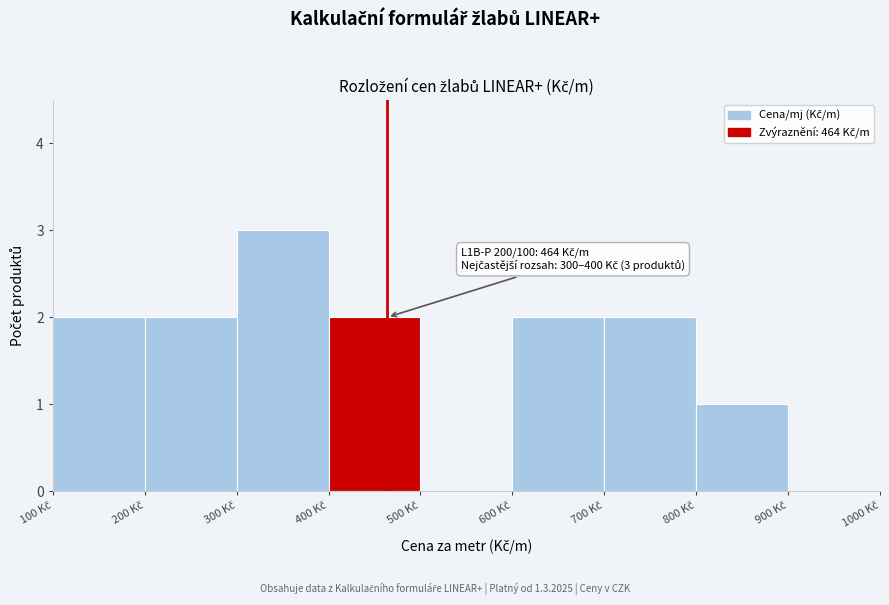

Over which range of the x-axis is the bar tallest?

300 to 400